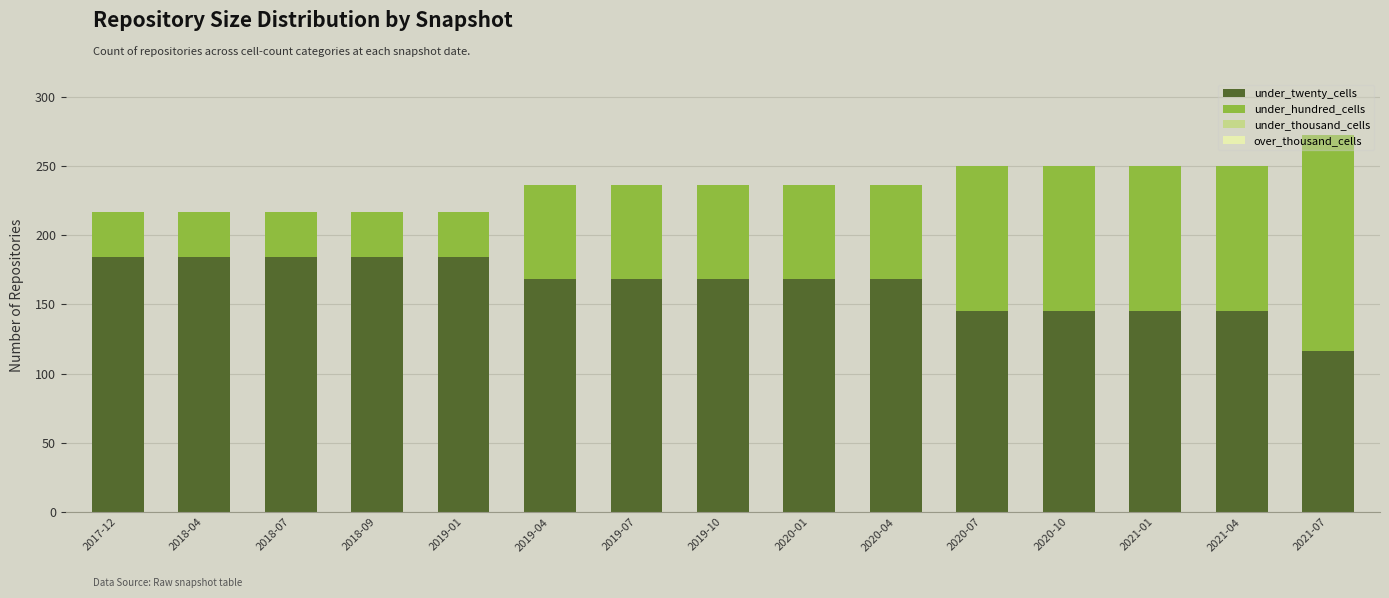

How many data points in under_twenty_cells are less than 168?

5